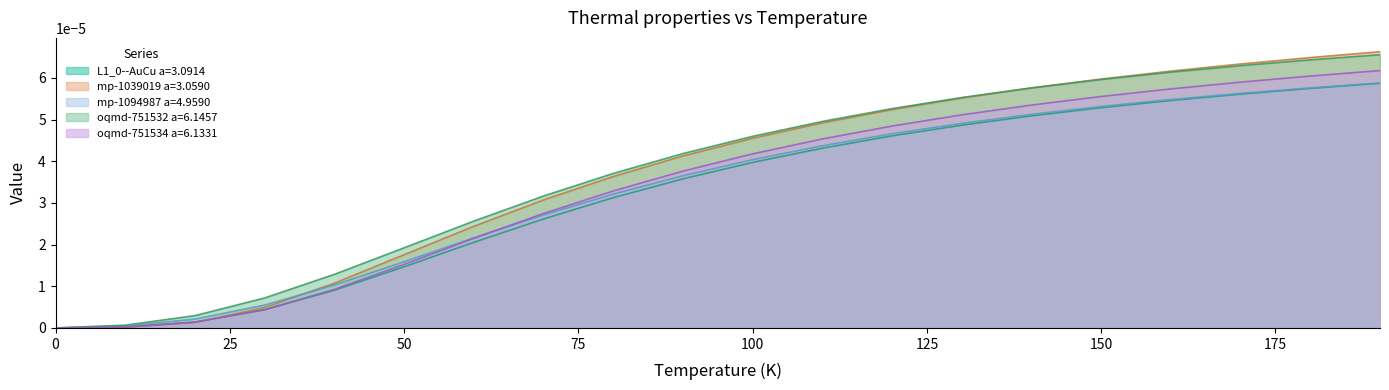

How many data points in mp-1094987 a=4.9590 are above 0?

19